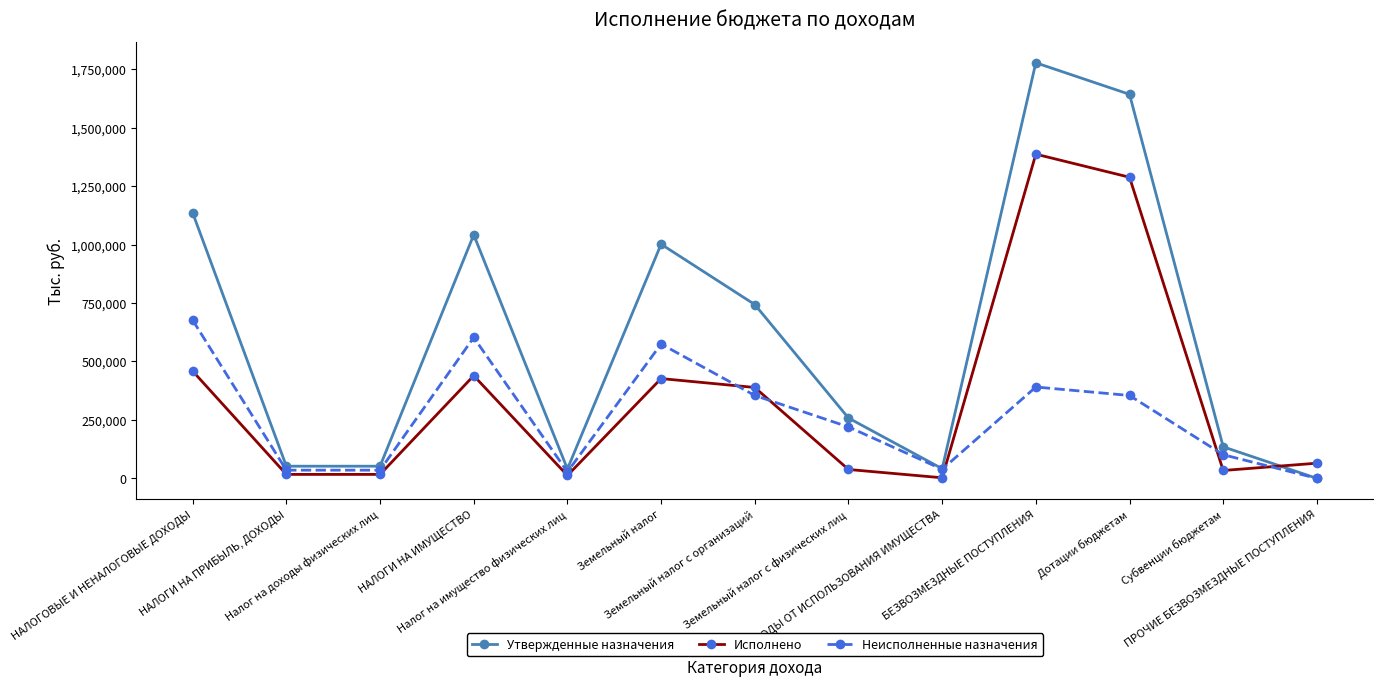

Which series has the largest range (max minus min)?

Утвержденные назначения